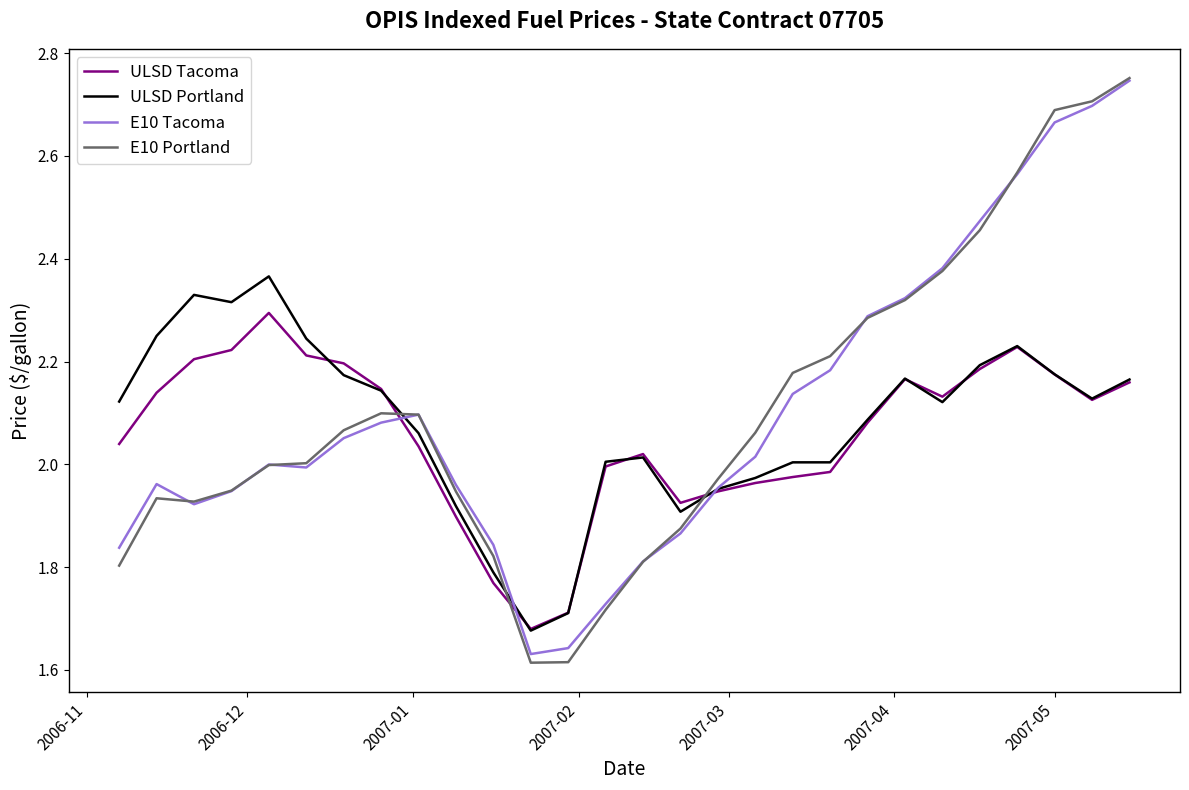

Does the chart have visible grid lines?

No